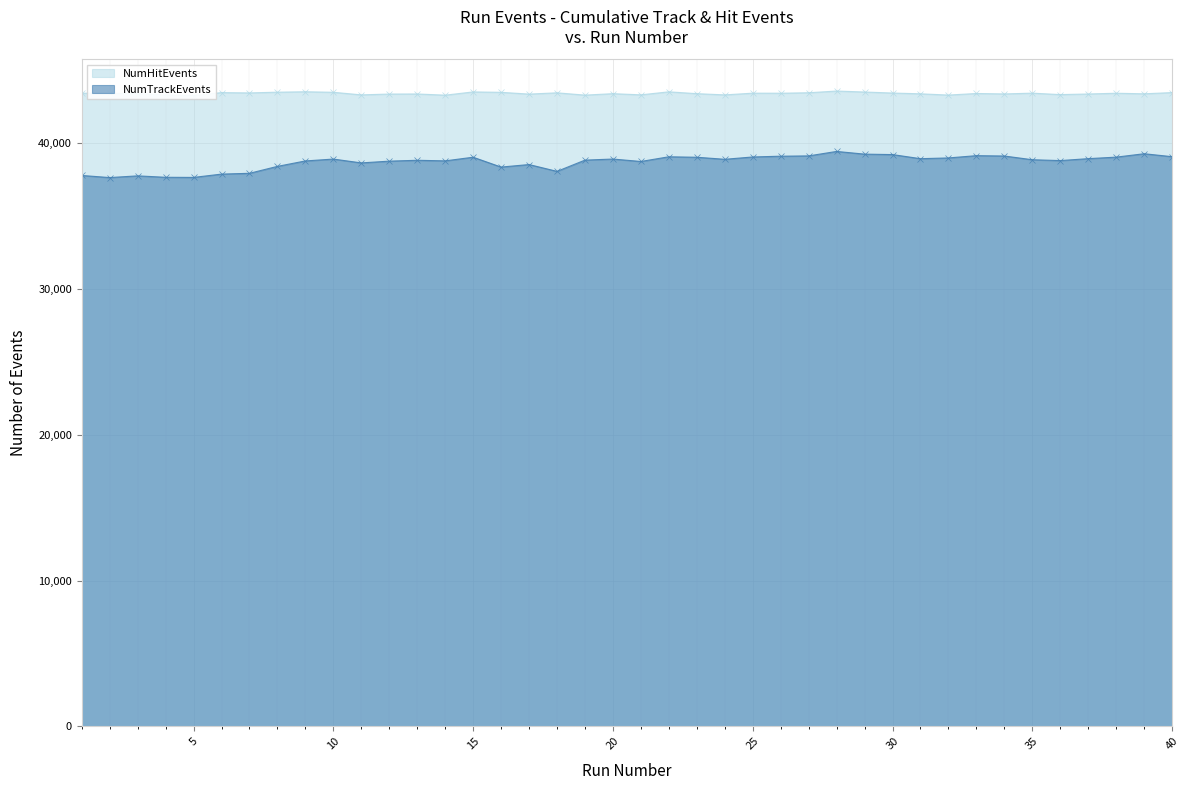

How many values in the NumTrackEvents series are below 38907?

20